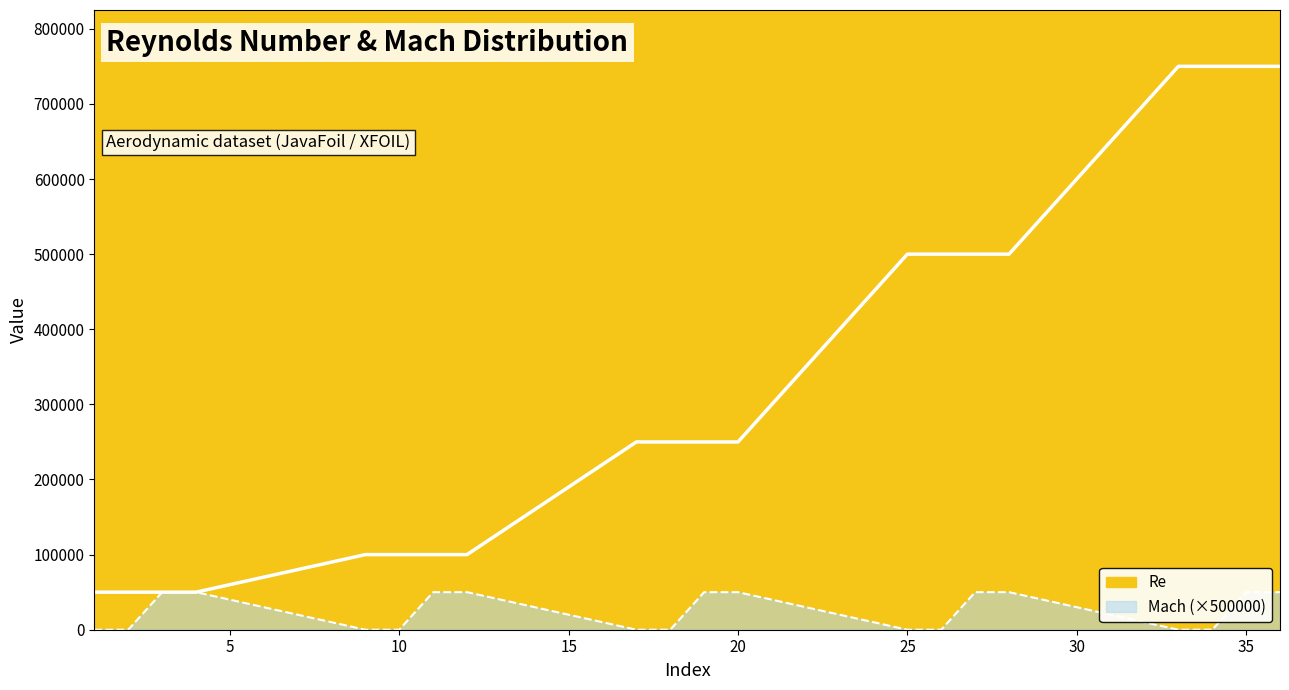

True or false: Mach and Re intersect in this chart.

False